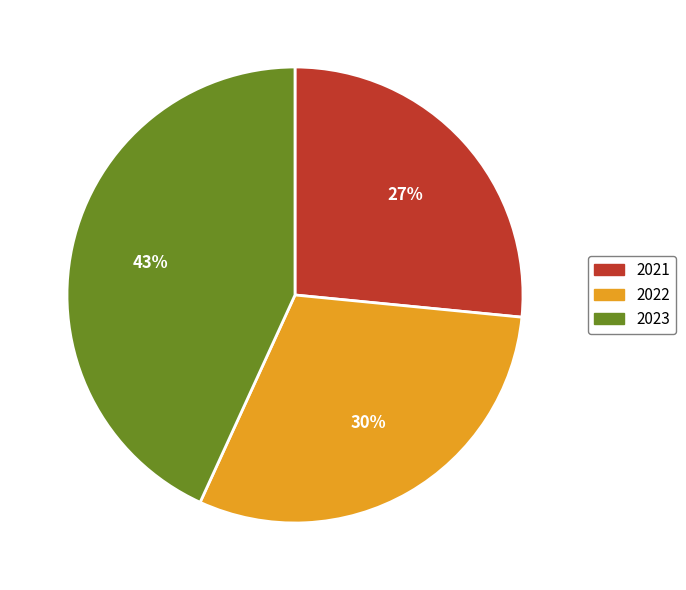

Is the sum of 2022 and 2021 greater than half?

Yes